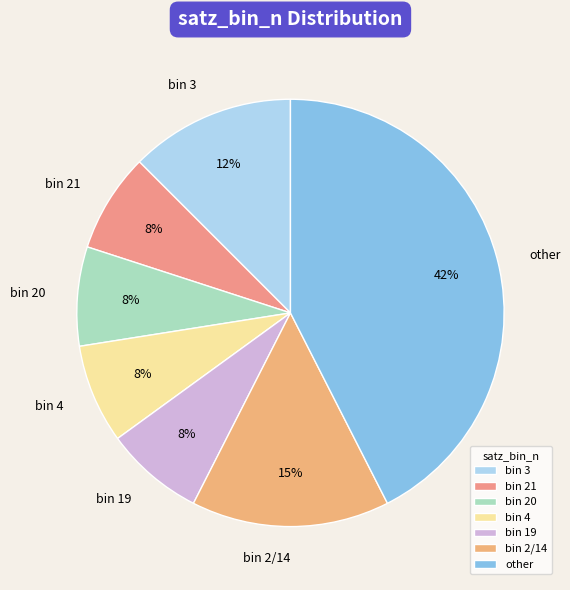

Is there a majority slice in this chart?

No